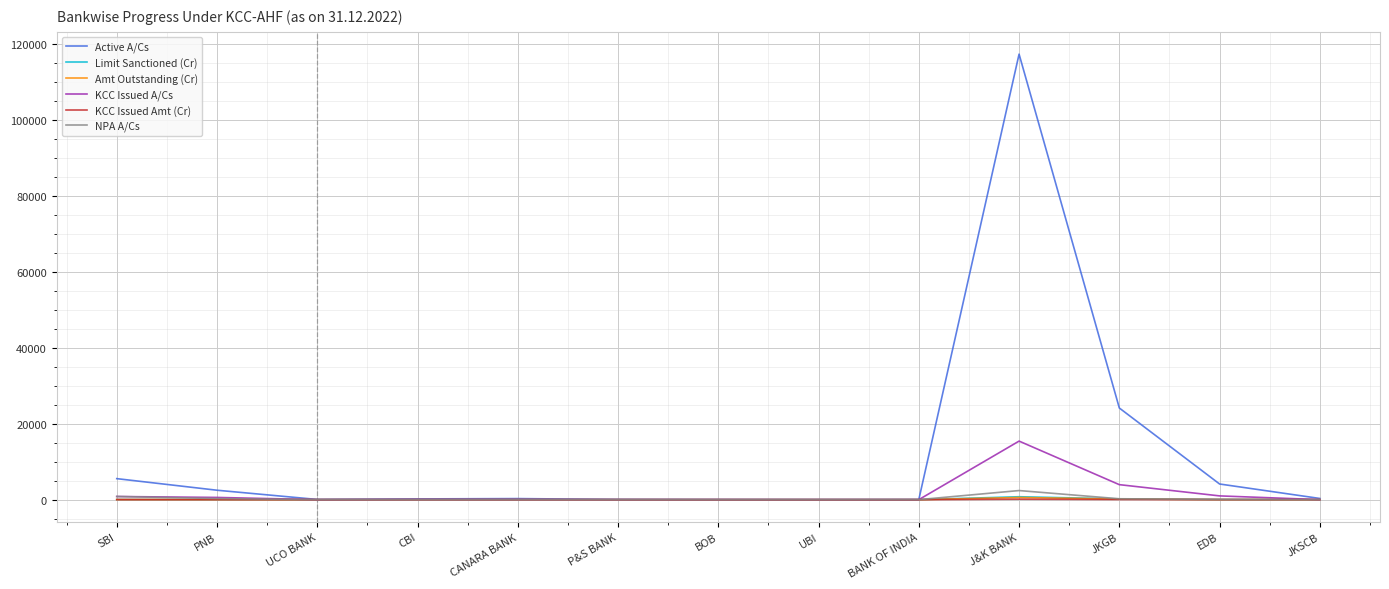

Which series has the largest total across all categories?

Active A/Cs